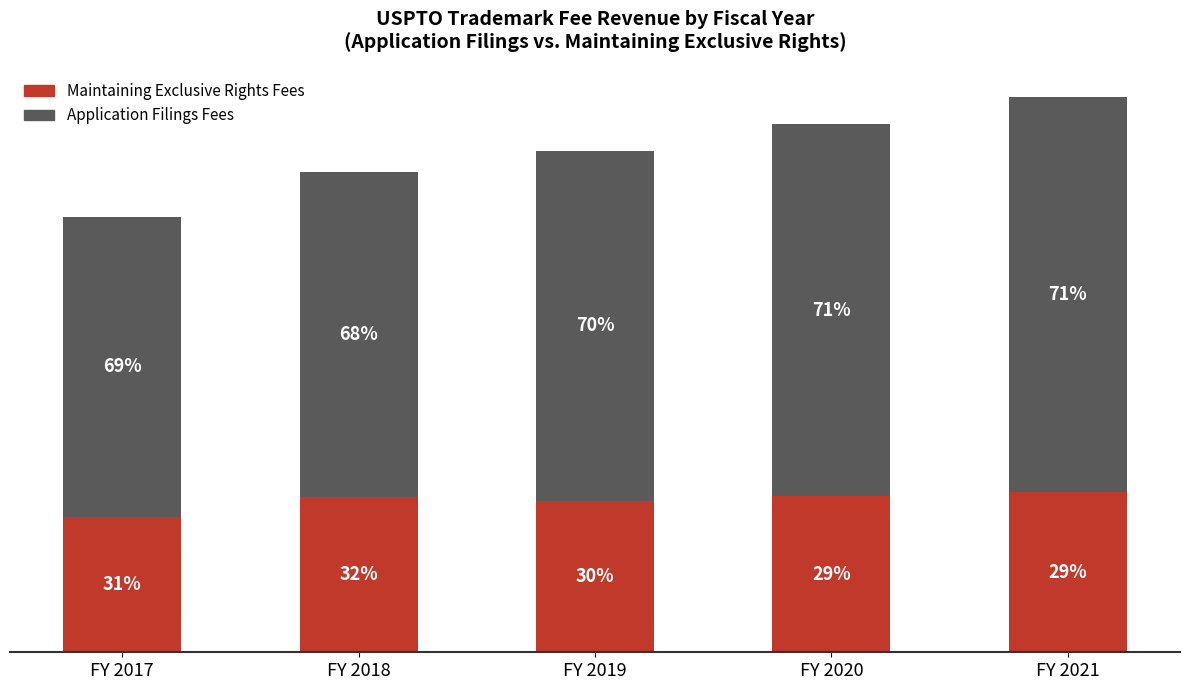

How many Application Filings Fees values are between 171297575 and 196825250?

3